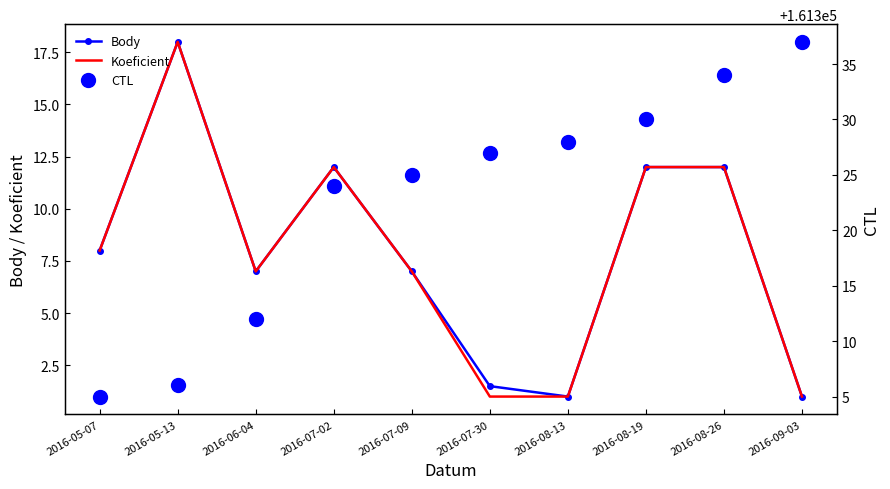

At which category is the sum across all series the highest?

2016-08-26